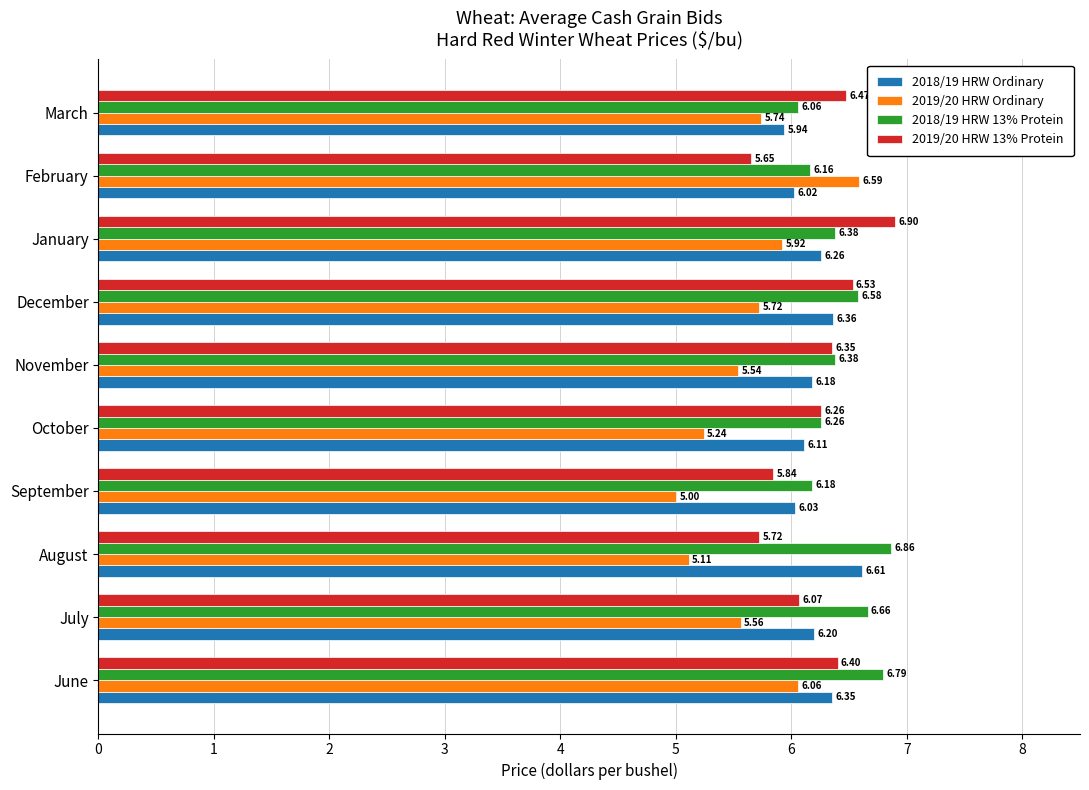

Which category has the lowest value across all series?

September